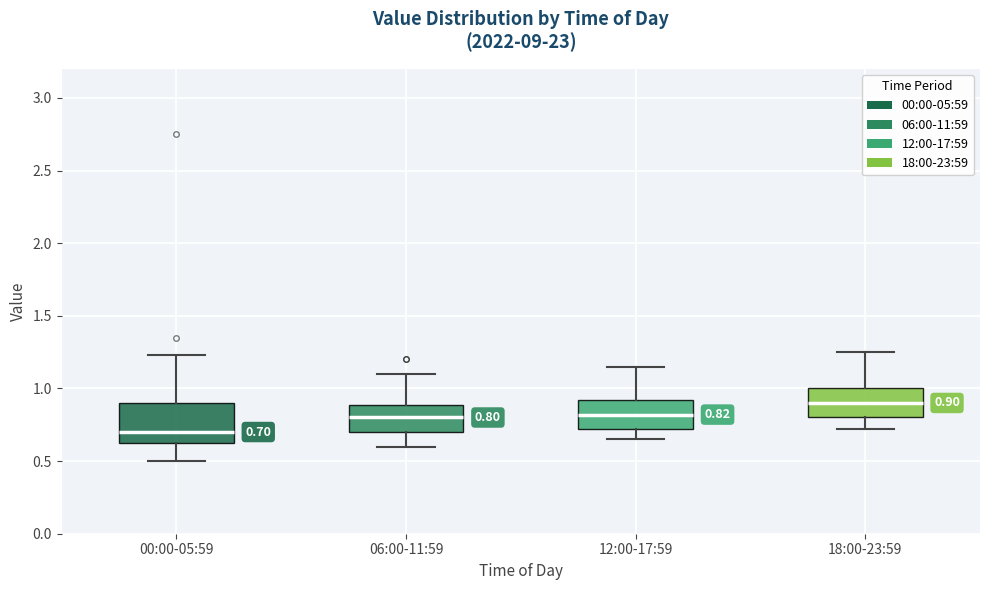

Which box's median line is the lowest?

00:00-05:59